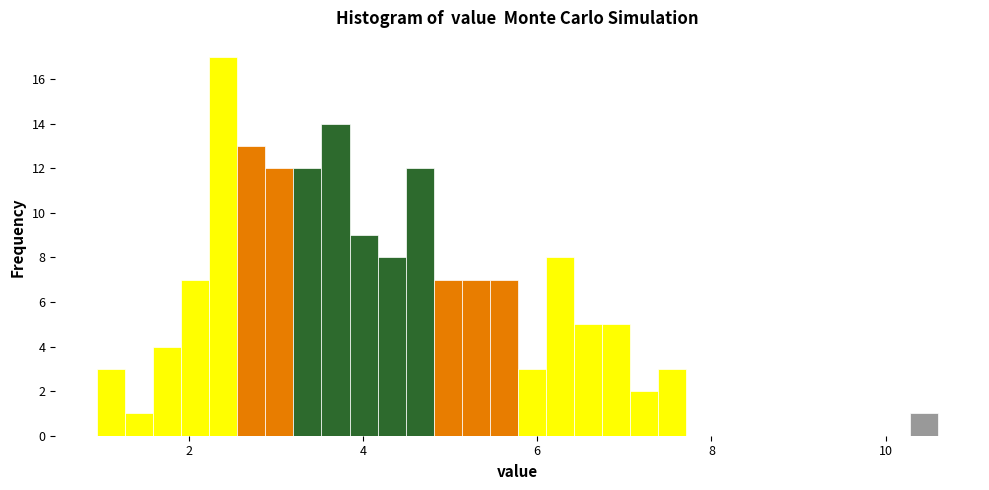

Read against the x-axis, roughly where is the centre of the tallest bar?

2.4